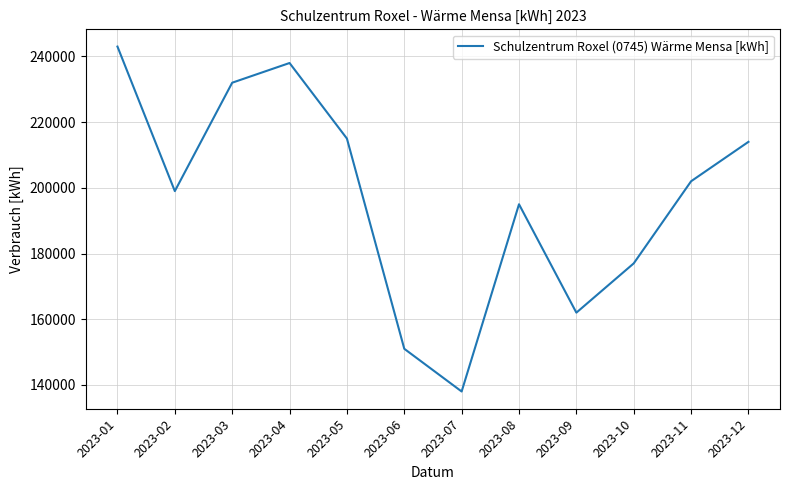

How many interior local peaks (higher than both neighbors) does the data have?

2